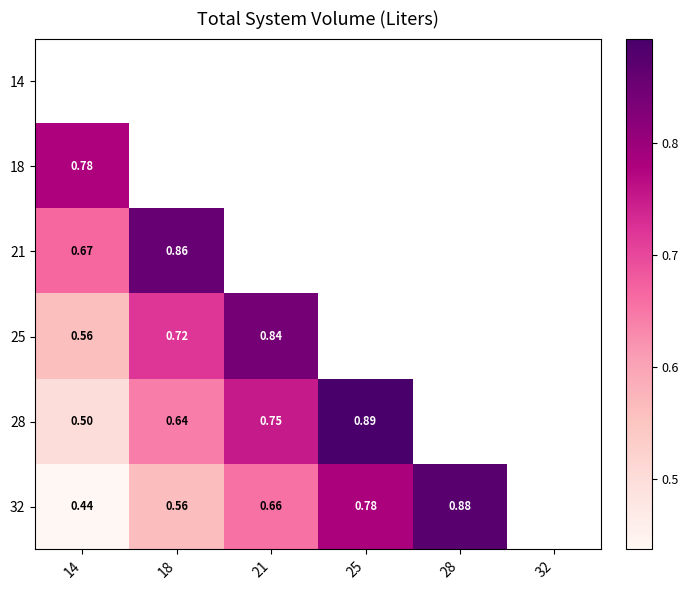

Is the value of 21 at 18 greater than the value of 18 at 14?

Yes